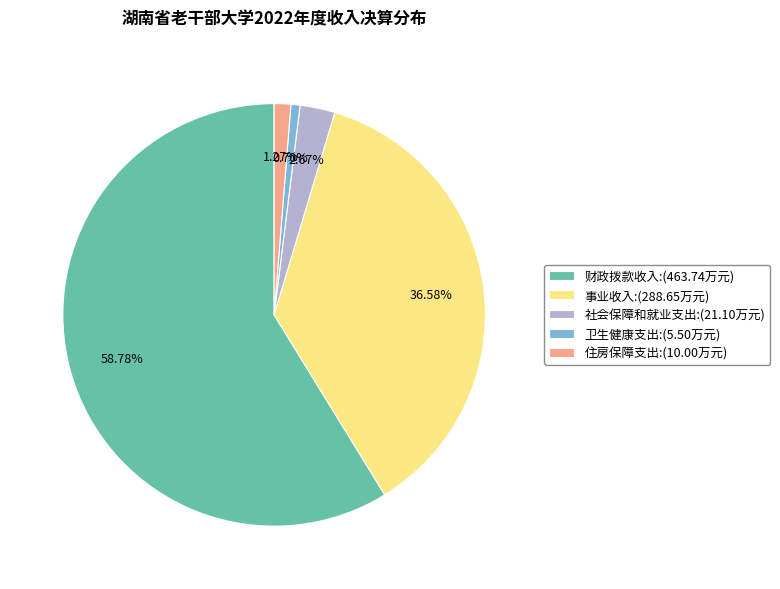

How many slices are in this pie chart?

5